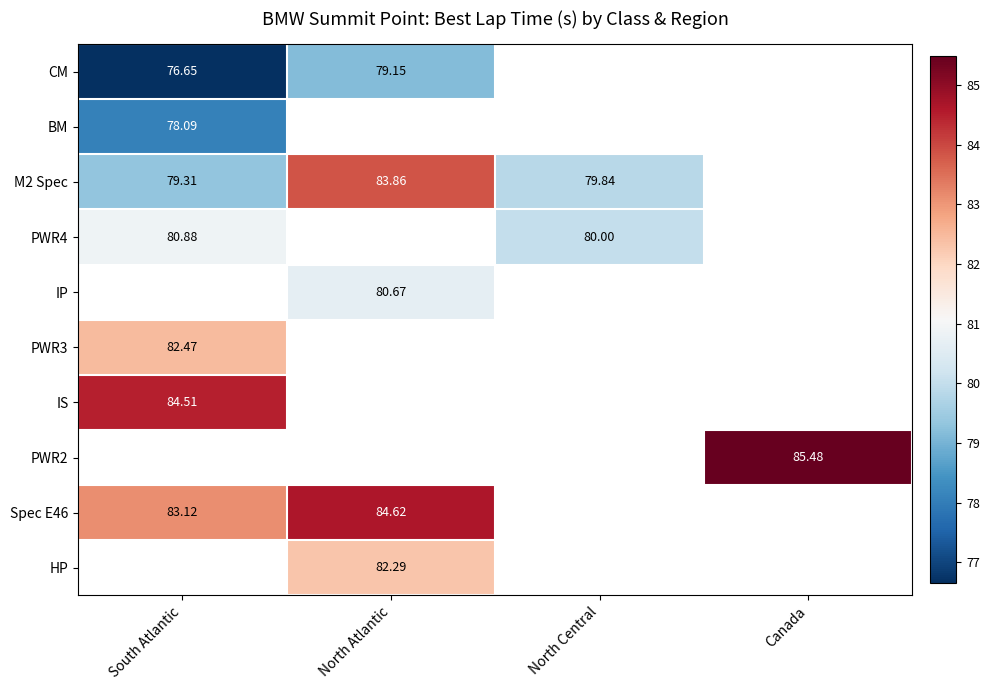

Is it true that Spec E46 equals 83.1 at South Atlantic?

True